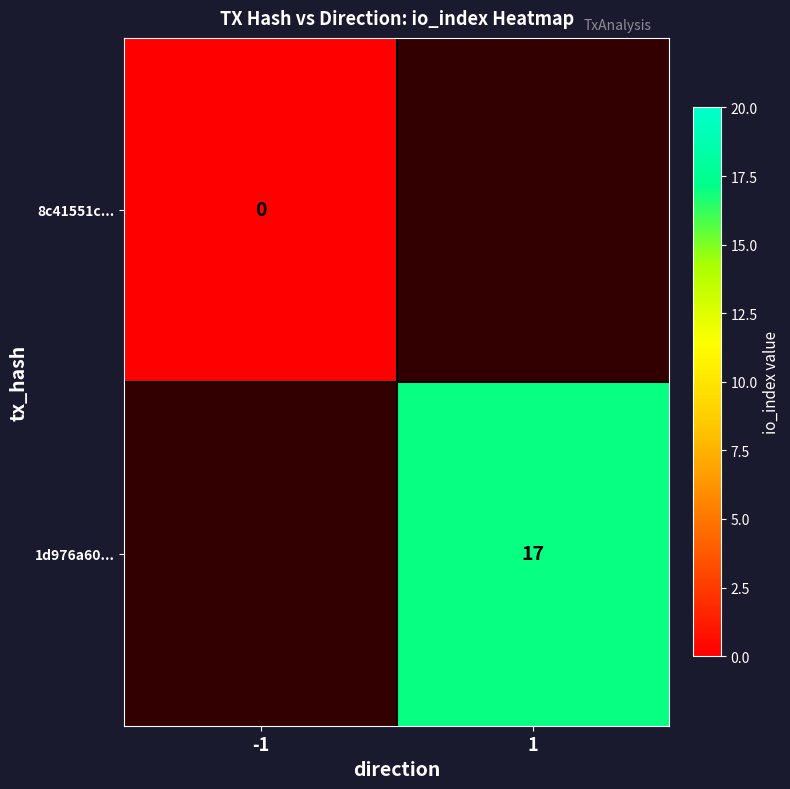

The value of 1d976a60... at 1 is 17. True or false?

True